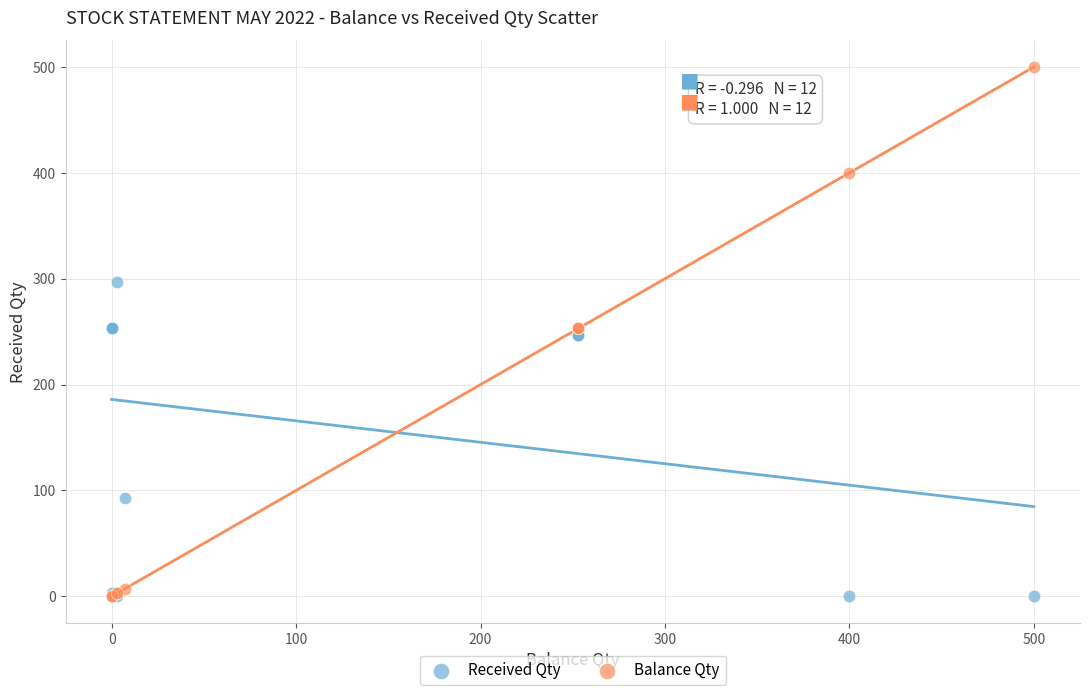

Which series has the largest Y range (max minus min)?

Balance Qty